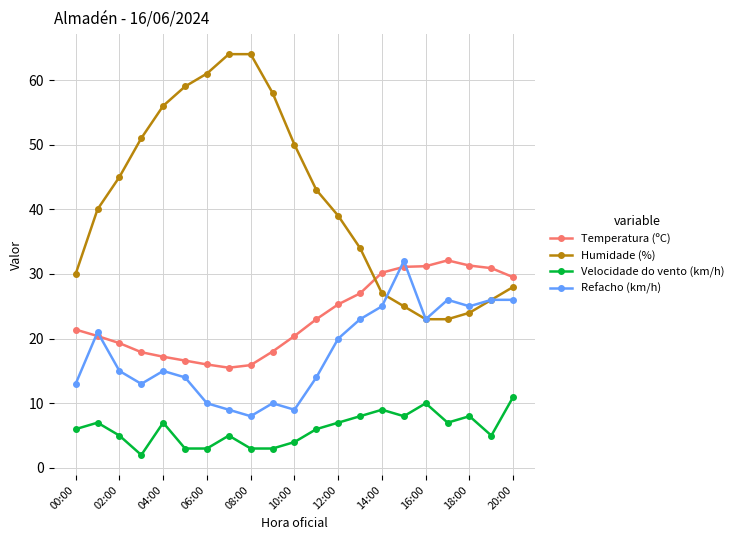

How many data points in Humidade (%) are less than 40?

10